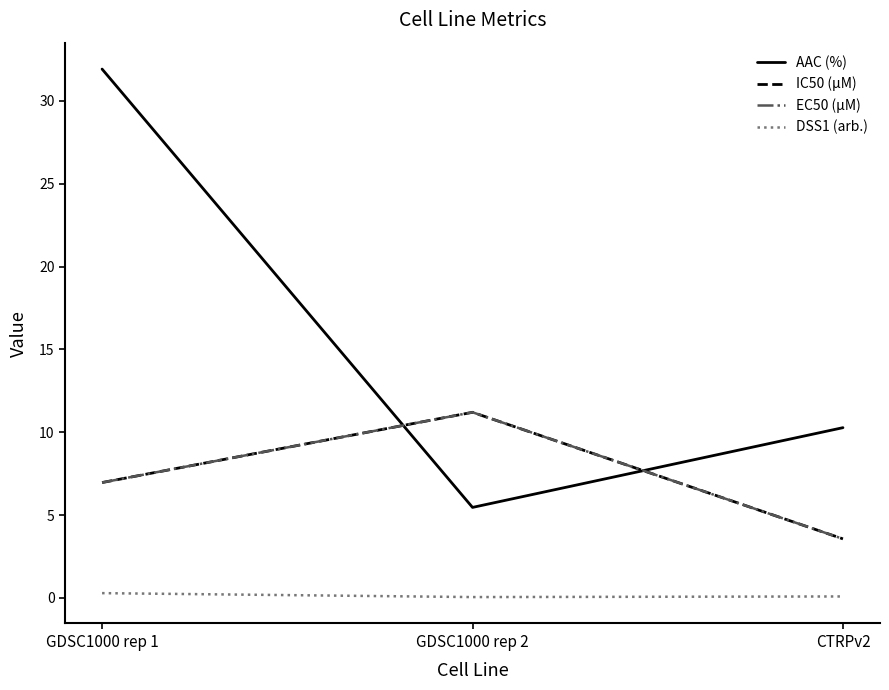

Is this an area chart (filled region under the line)?

No